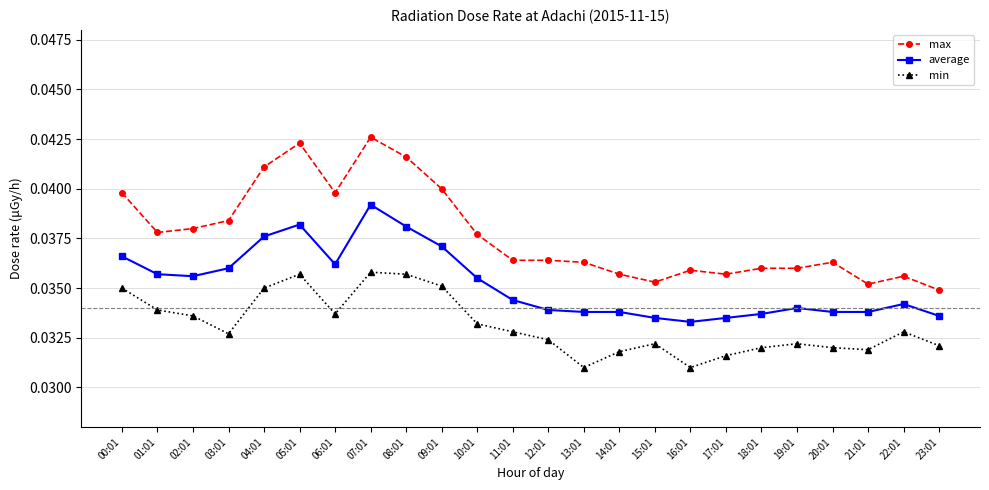

True or false: max and average cross at least once.

False